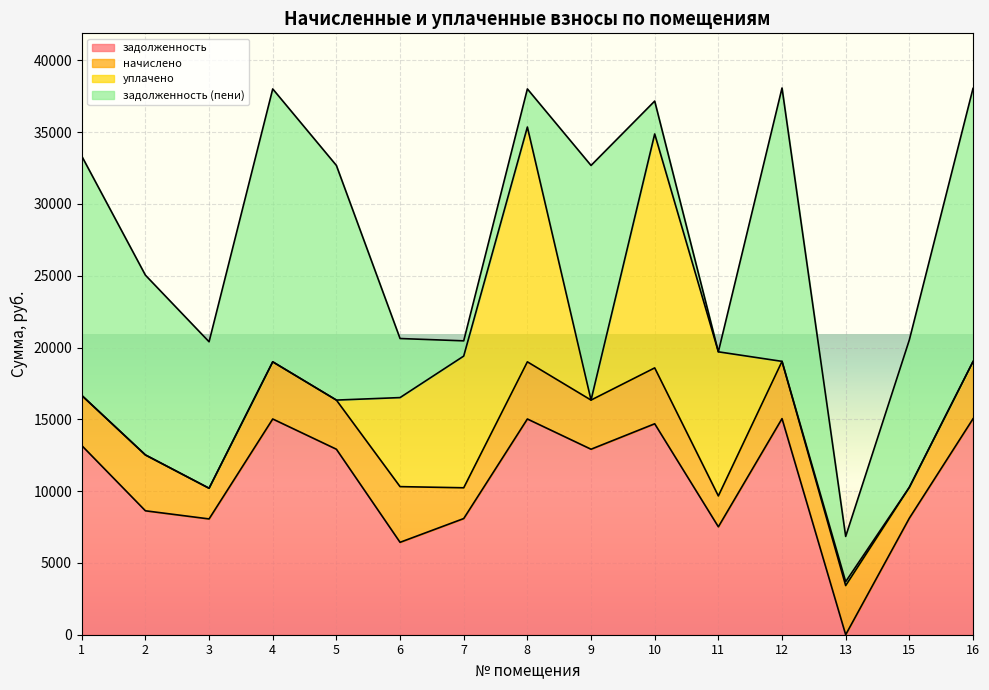

Rank the series at 8 from lowest to highest value.

задолженность (пени), начислено, задолженность, уплачено